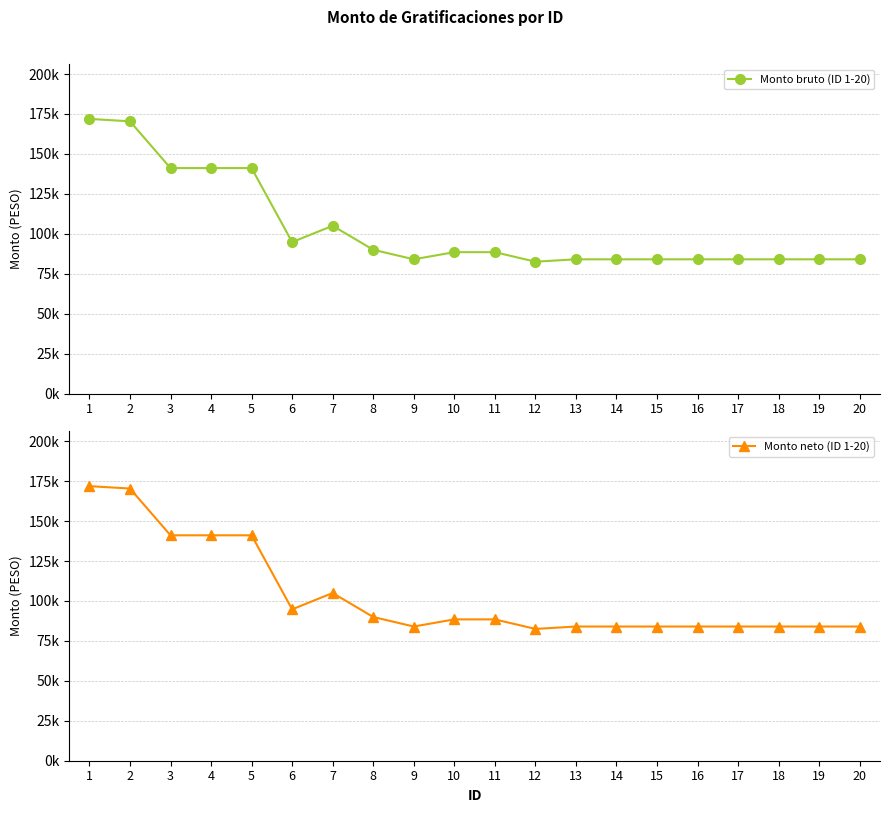

Which category has the highest value across all series?

1